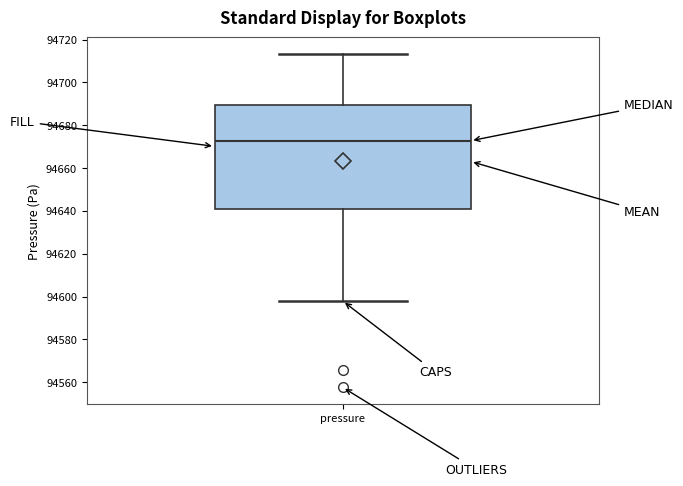

Transcribe this box plot: give where the median line is, the range the box spans, and where the two whiskers end, as read against the y-axis. The values are not printed on the chart, so give them approximately, as read against the axis.

median 94672, box 94640 to 94690, whiskers 94598 to 94714